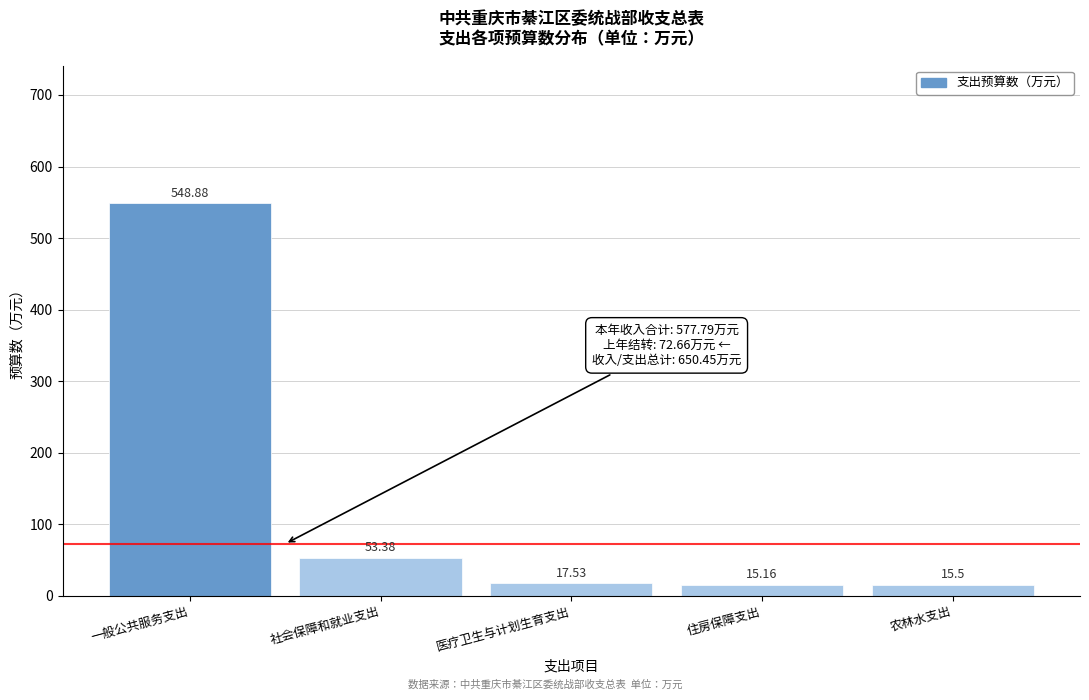

What is the label of the 4th bar from the left?

住房保障支出